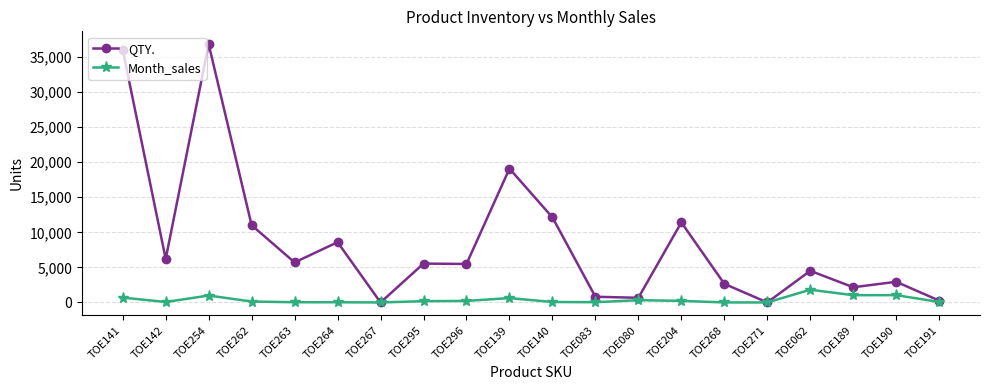

What is the difference between the second highest and minimum values in the QTY. series?

35997